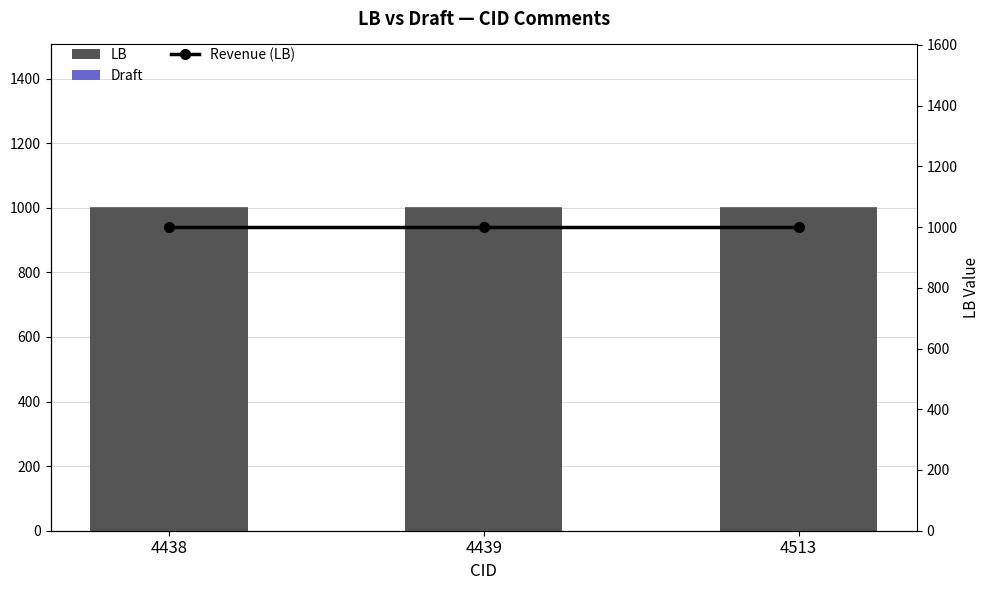

Rank the categories by LB value from highest to lowest.

4438, 4439, 4513